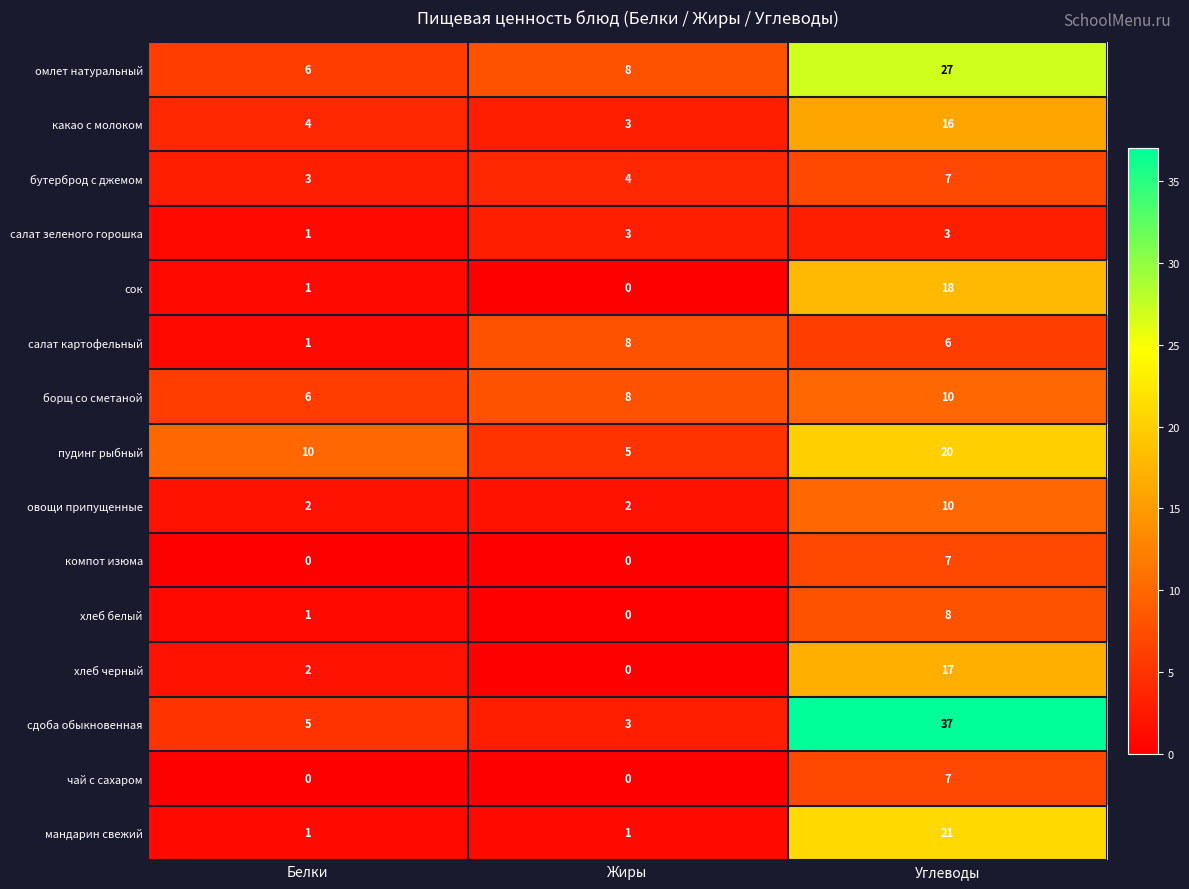

Is the value of салат зеленого горошка at Жиры greater than the value of хлеб белый at Белки?

Yes